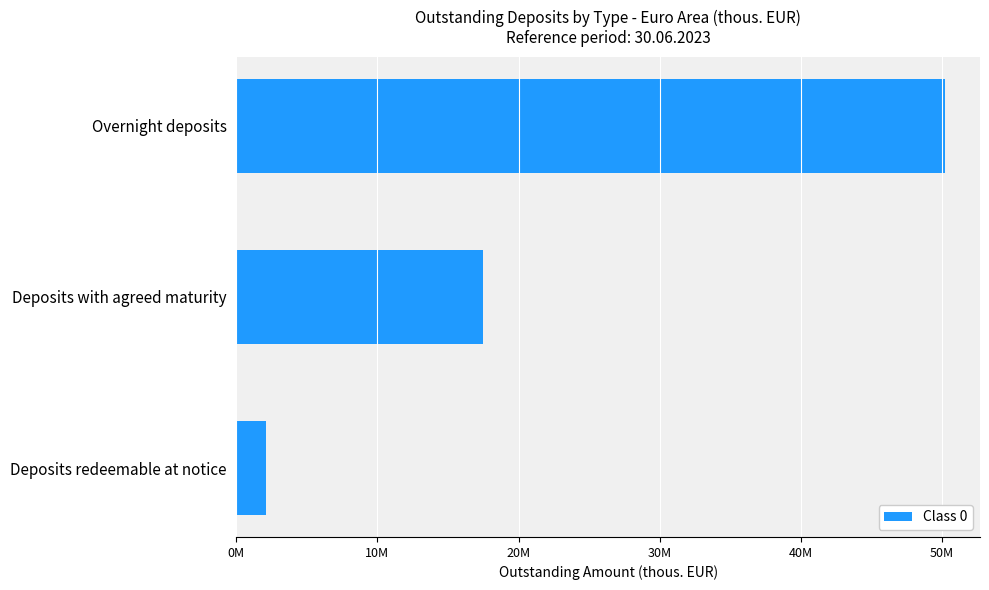

Are the bars horizontal?

Yes